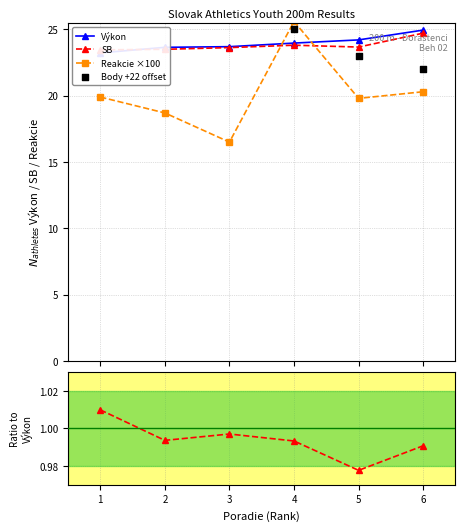

Which series has the largest total across all categories?

Body +22 offset